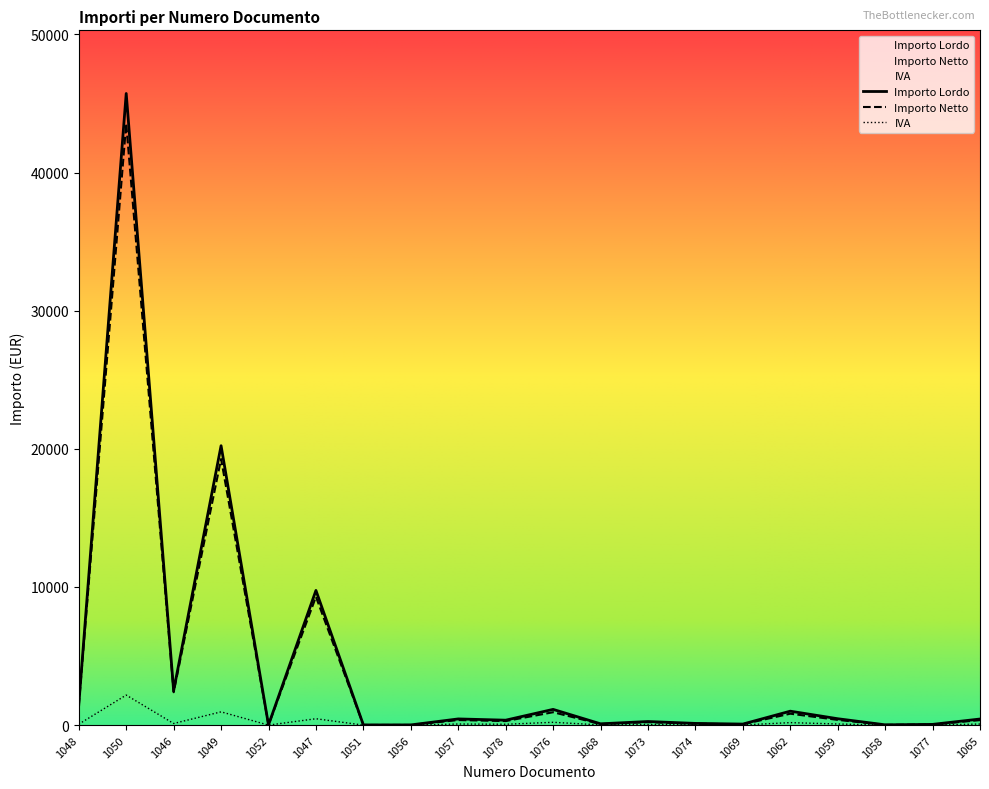

What are all the series names shown in the legend?

Importo Lordo, Importo Netto, IVA